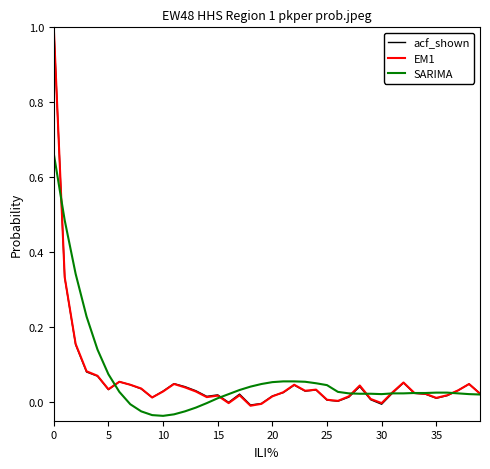

What is the maximum value shown in the chart?

1.0